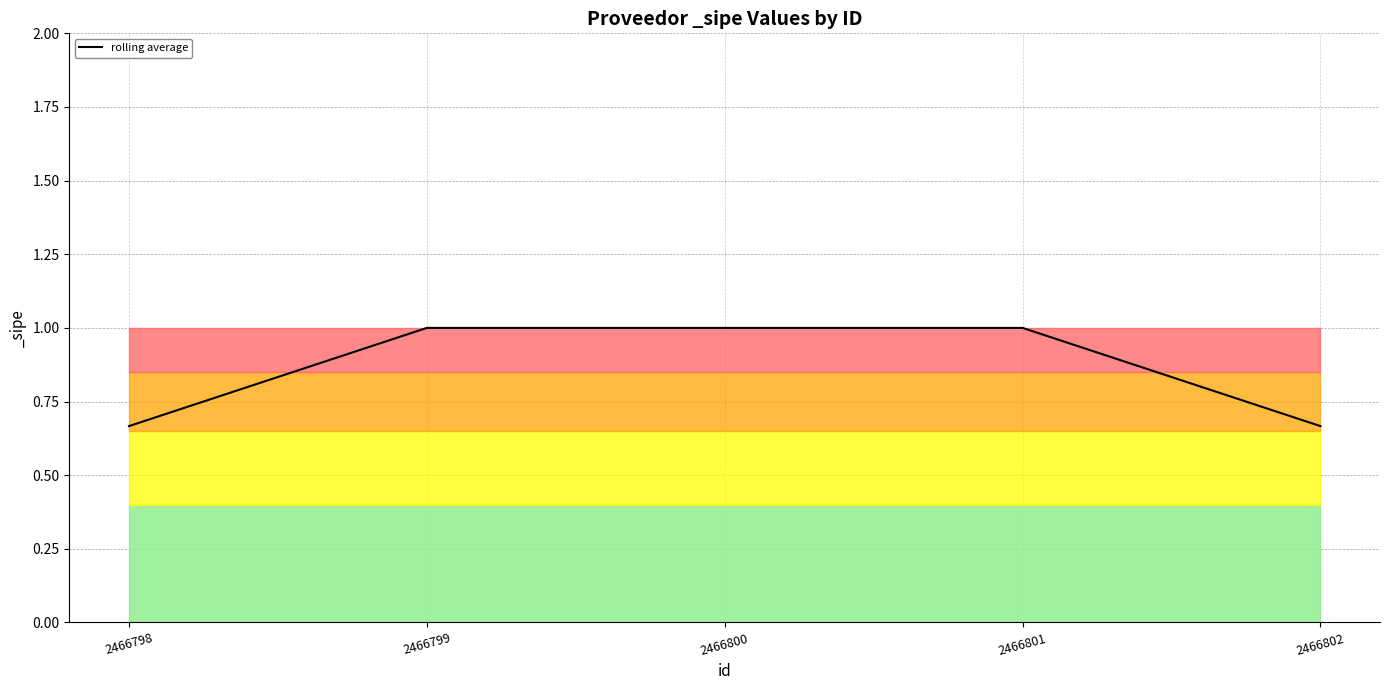

True or false: there are more than 2 points higher than both neighbors.

False